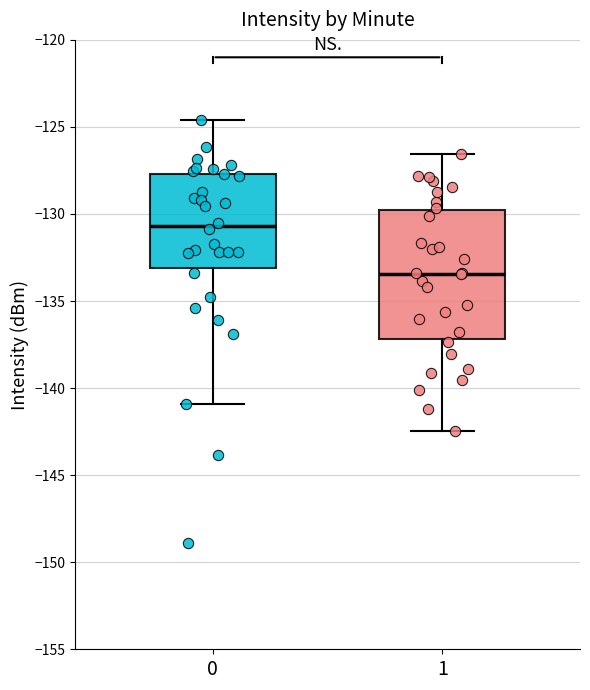

Reading left to right, transcribe this box plot: for each box, give where its median line is, the range the box spans, and where its two whiskers end, as read against the y-axis. The values are not printed on the chart, so give them approximately, as read against the axis.

0: median -130.5, box -133.0 to -127.5, whiskers -141.0 to -124.5
1: median -133.5, box -137.0 to -130.0, whiskers -142.5 to -126.5